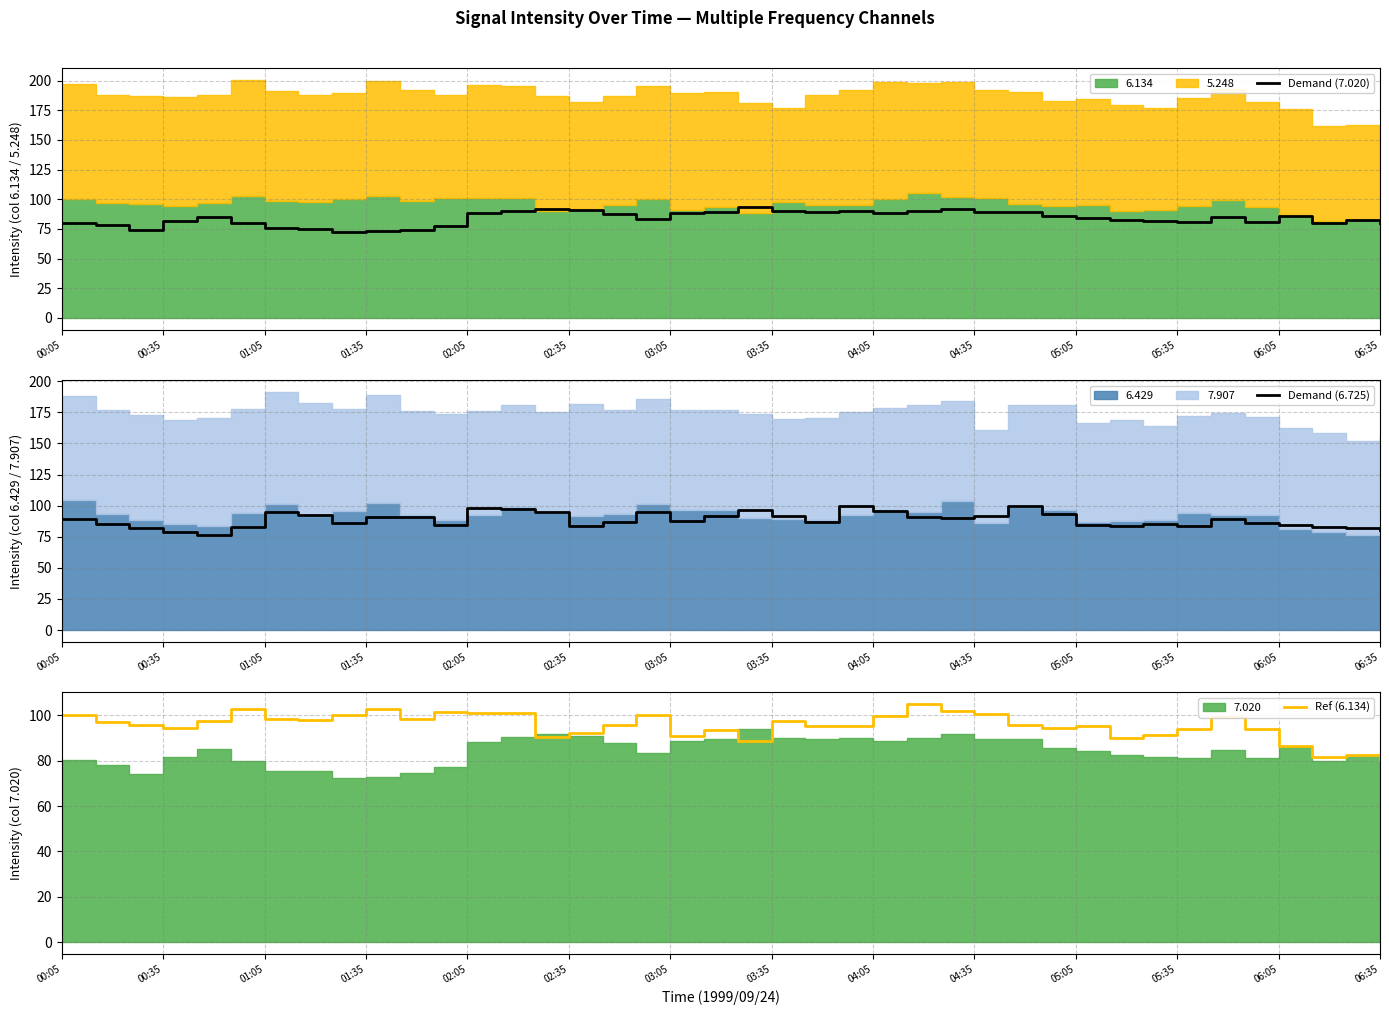

What is the maximum value for Demand (7.020)?

93.8